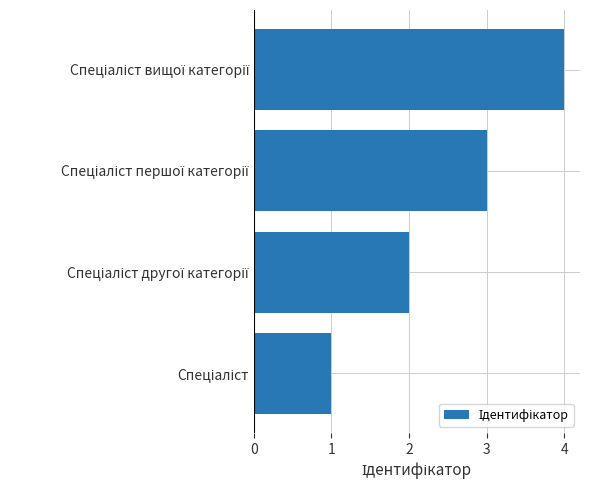

What is the maximum value shown in the chart?

4